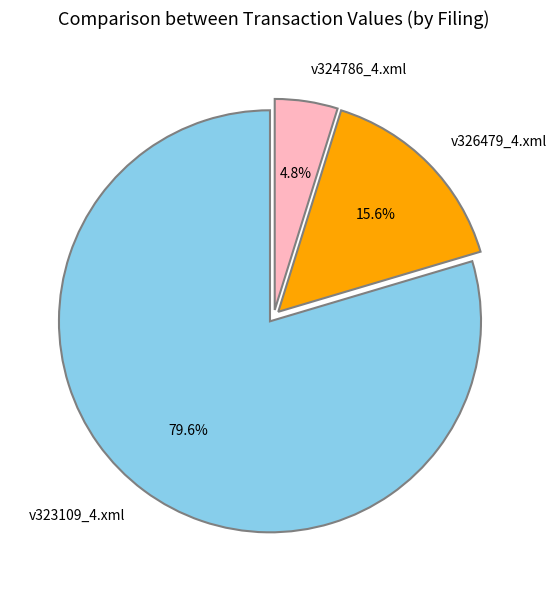

Between v323109_4.xml and v326479_4.xml, which is larger?

v323109_4.xml